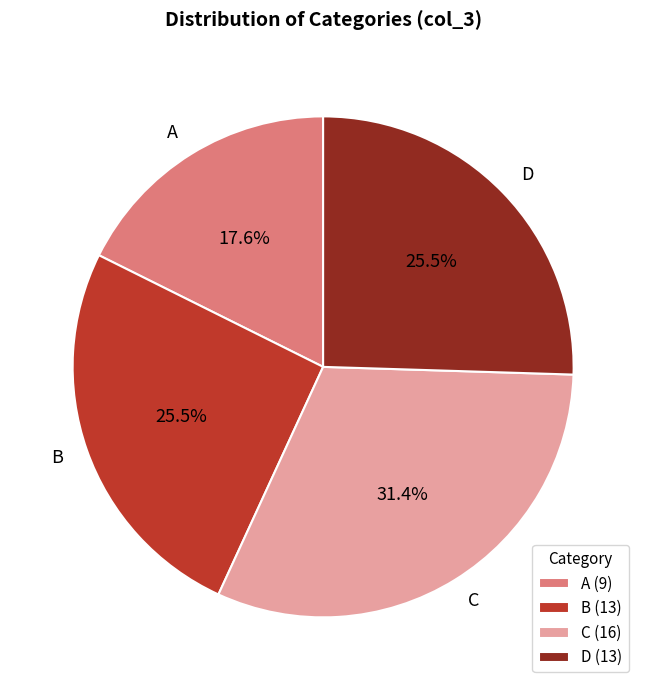

What portion of the pie excludes C?

68.6%